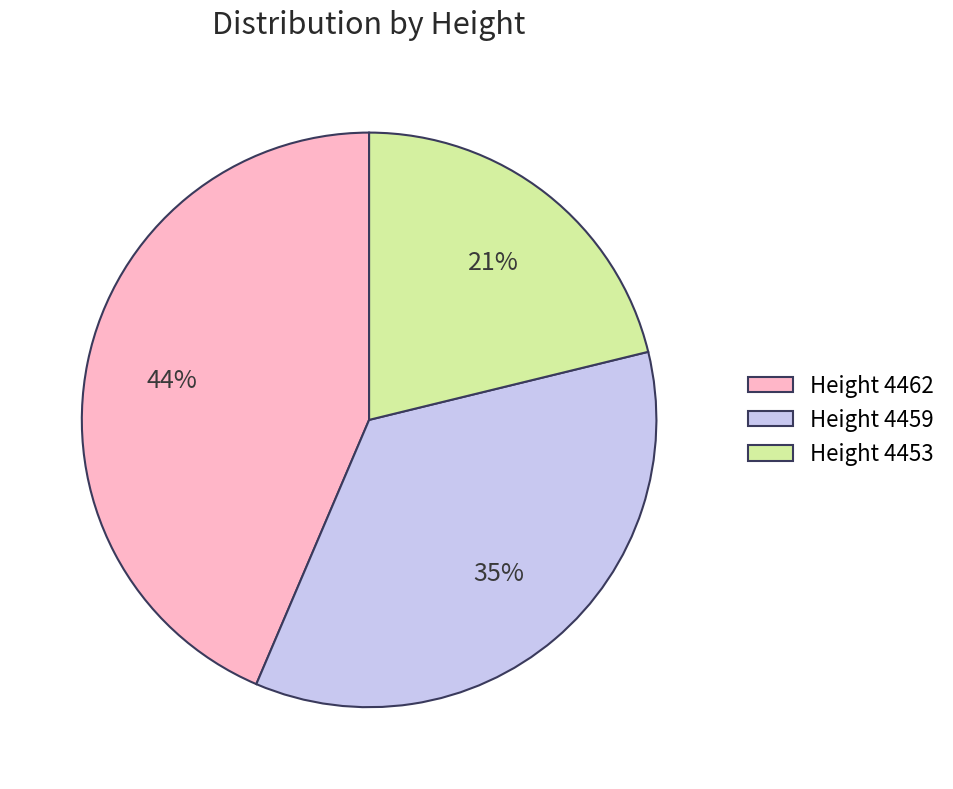

Approximately how many times larger is the value at Height 4453 compared to Height 4462?

0.5